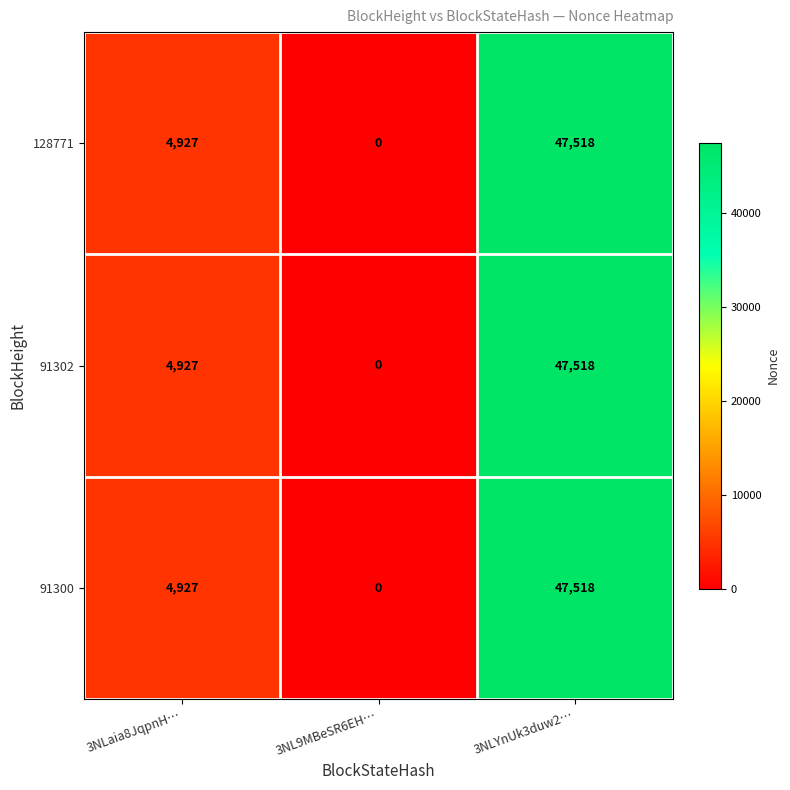

Count the 128771 values in the range 0 to 47518.

3